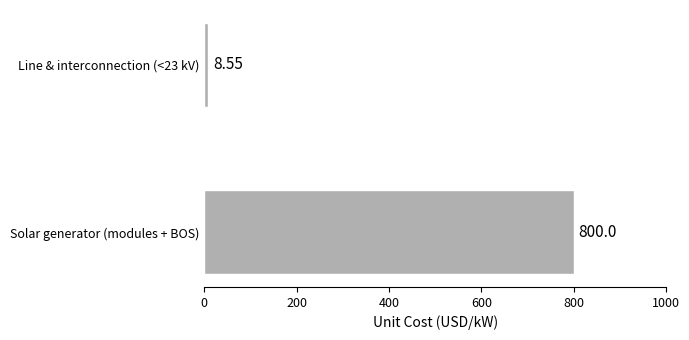

List the labels in order of value, largest first.

Solar generator (modules + BOS), Line & interconnection (<23 kV)